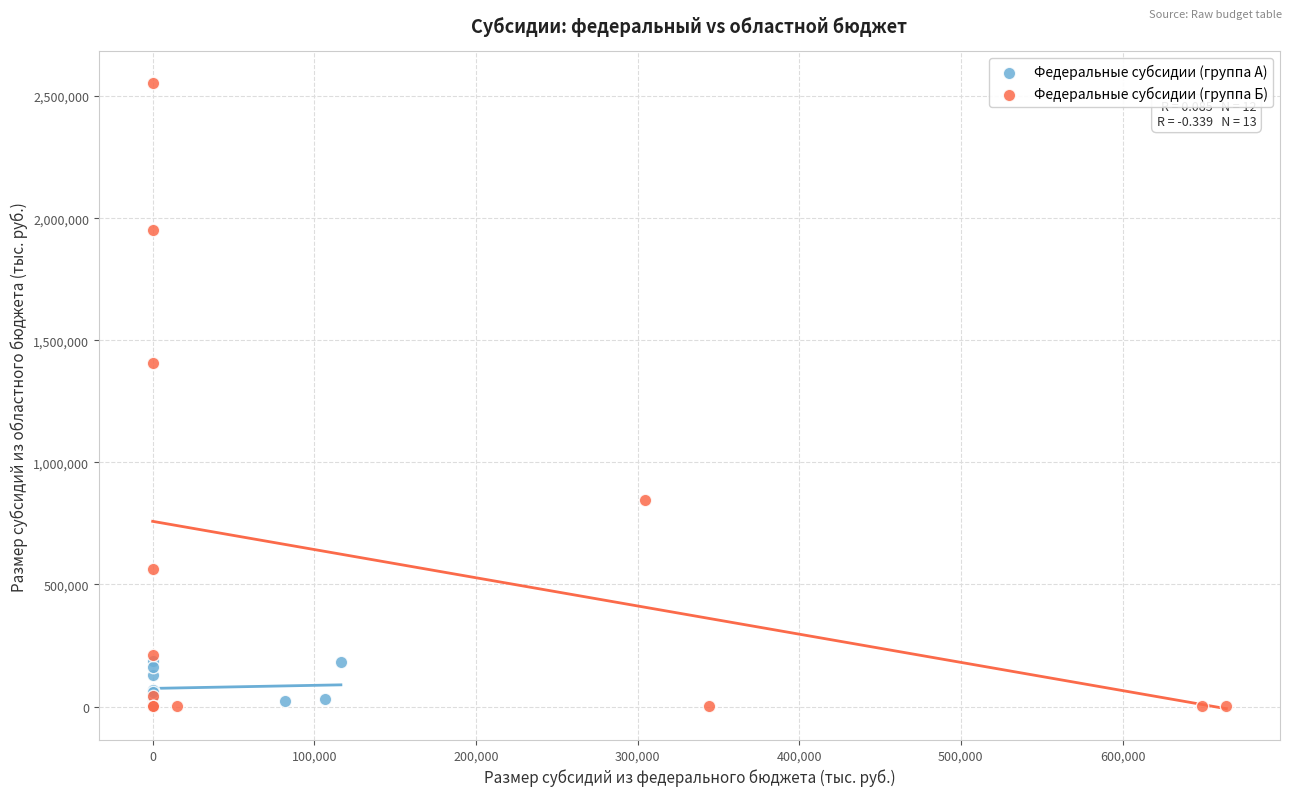

Which series contains the highest Y value?

Федеральные субсидии (группа Б)